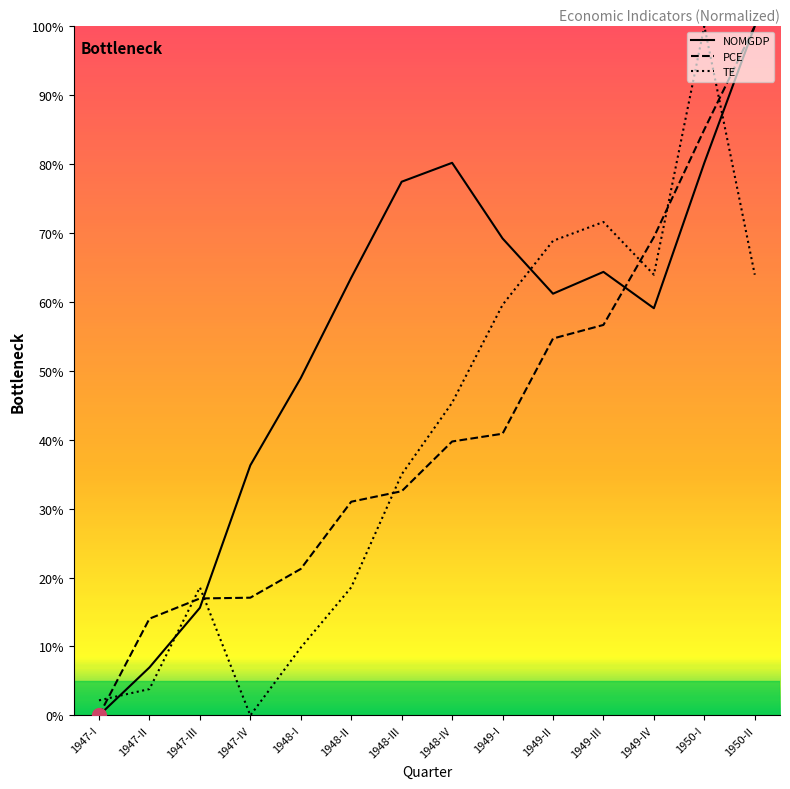

At which label does NOMGDP reach its minimum?

1947-I